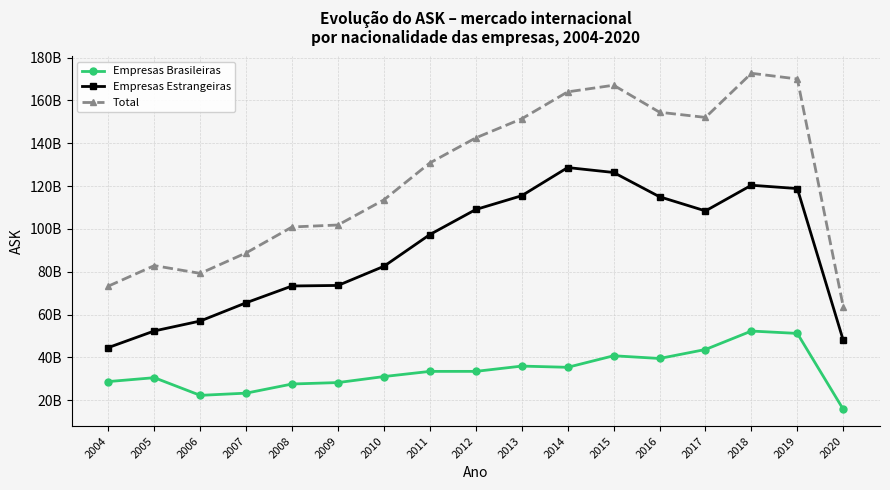

Is the value of Total at 2015 greater than the value of Empresas Estrangeiras at 2004?

Yes